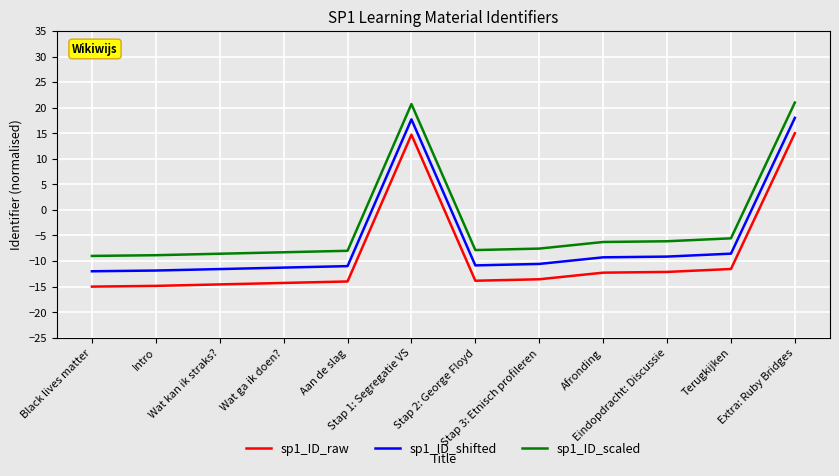

What is the greatest value displayed?

21.0